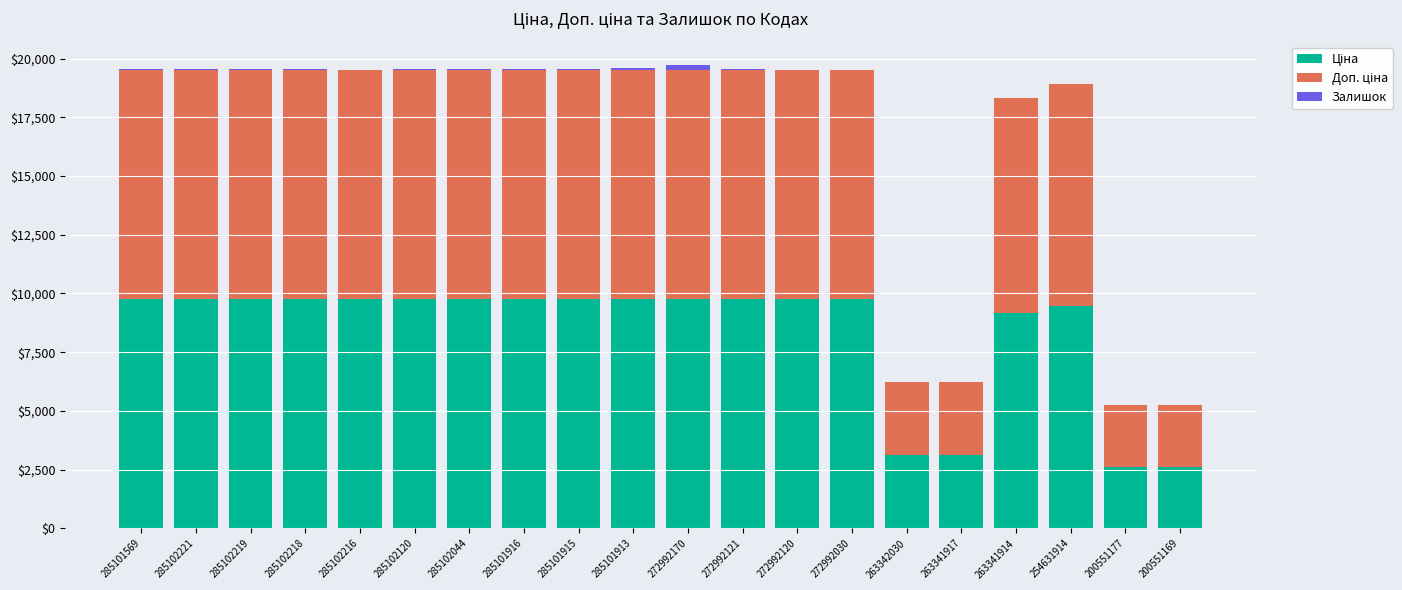

What is the total value across all series at 254631914?

18921.8